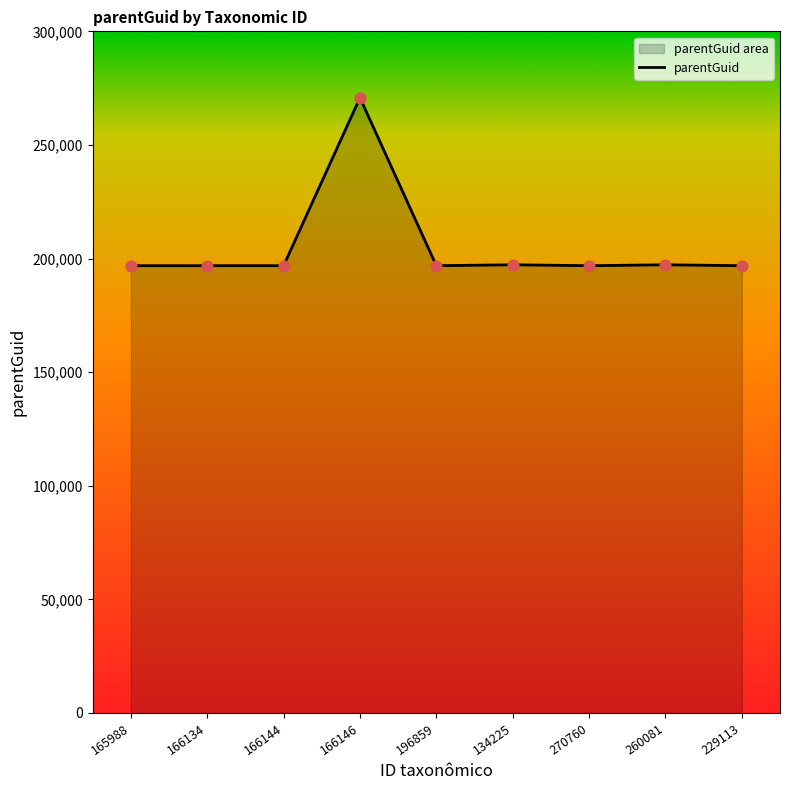

What is the change in value from 165988 to 260081?

+409